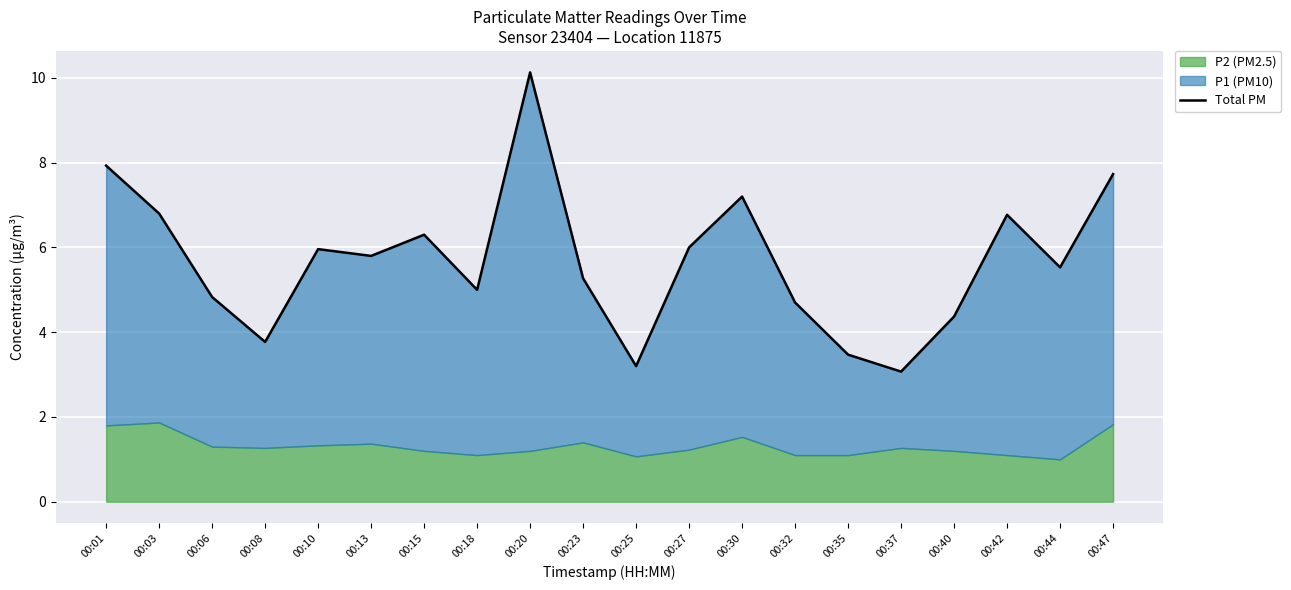

How many interior local peaks (higher than both neighbors) does the data have?

5